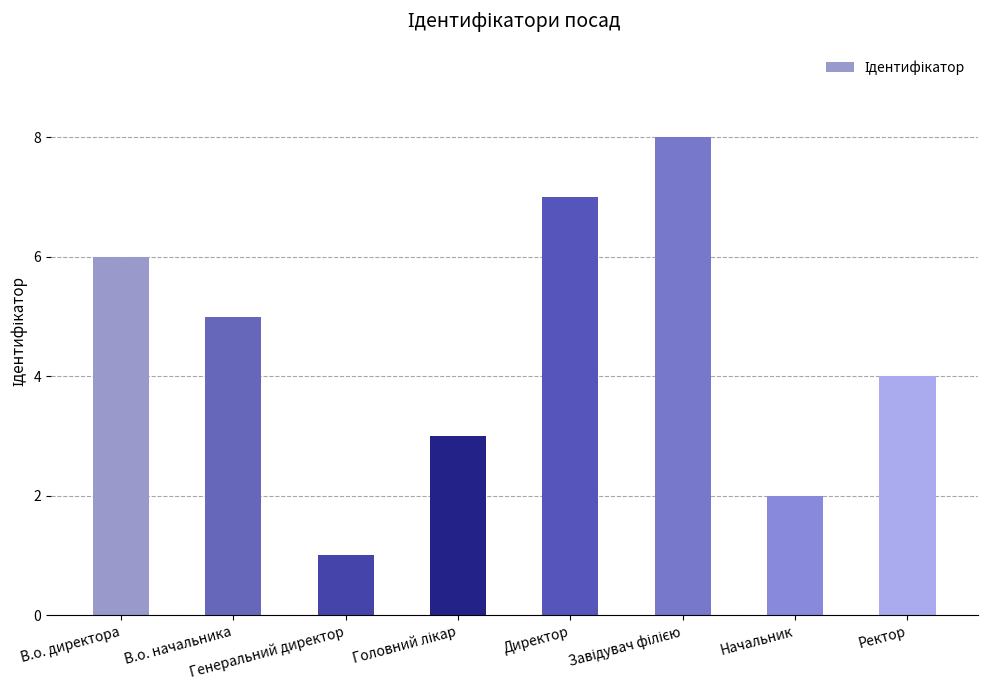

What is the difference between the maximum and minimum values?

7